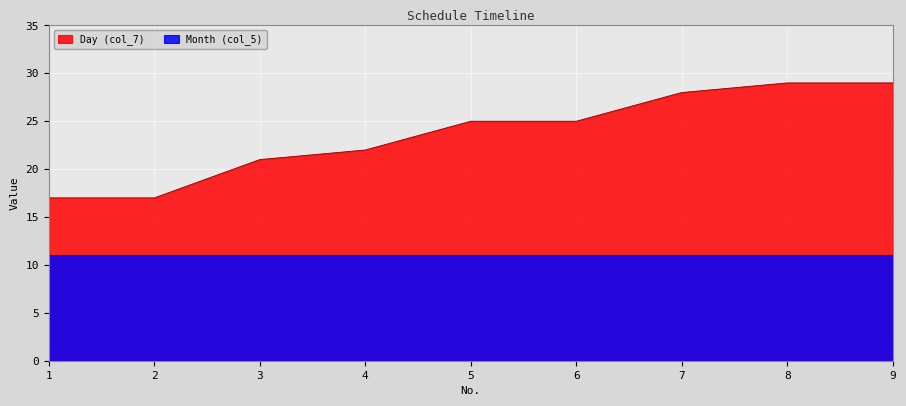

Is it true that the value at 6 is 25?

True